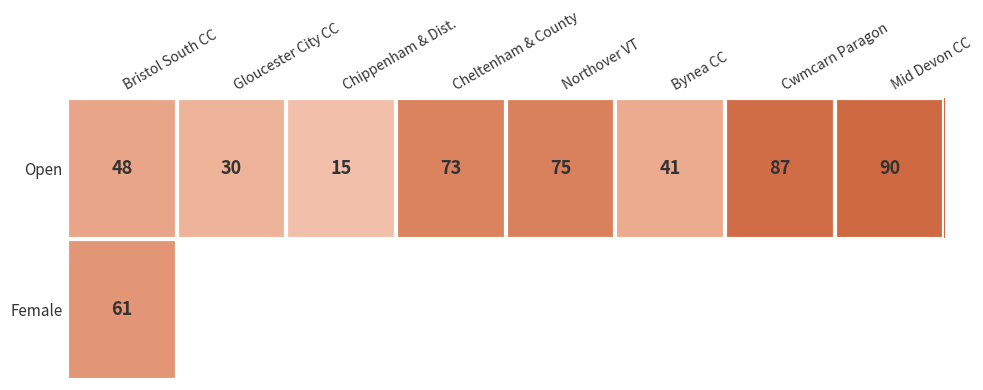

What is the minimum value shown in the chart?

15.0